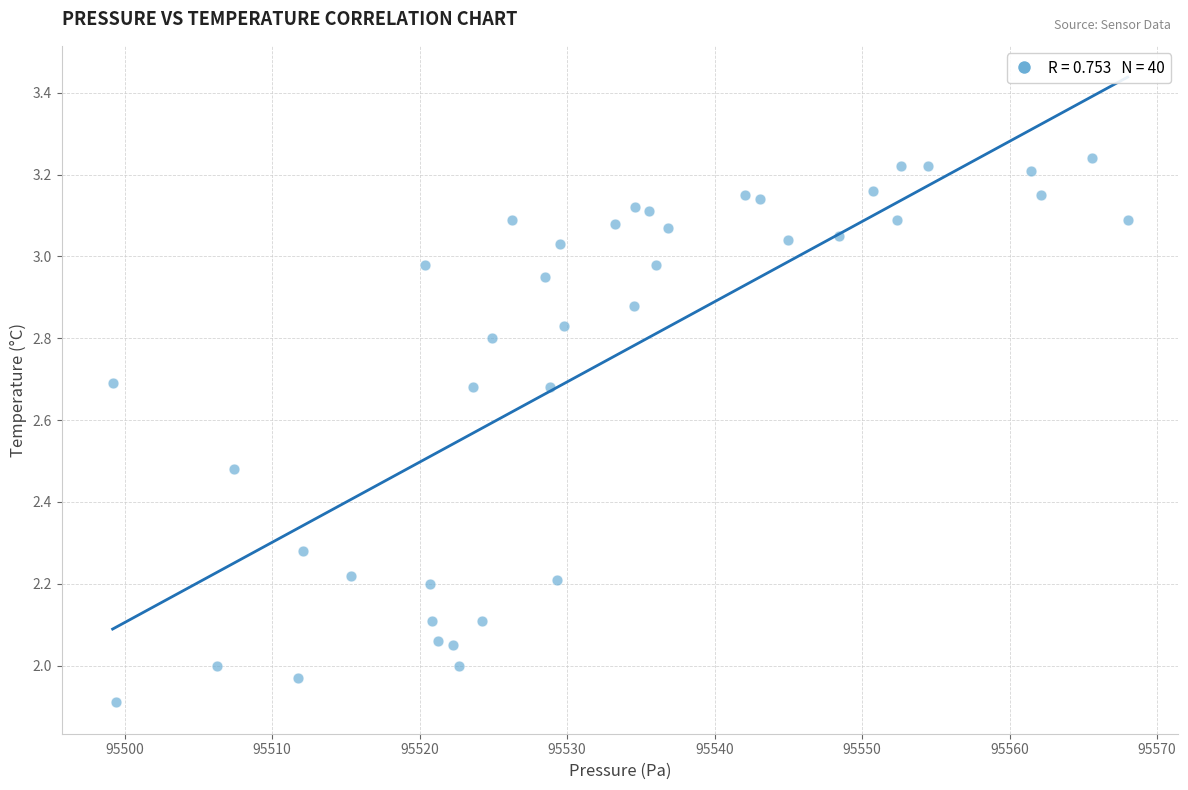

What is the range of Y values (max minus min)?

1.3